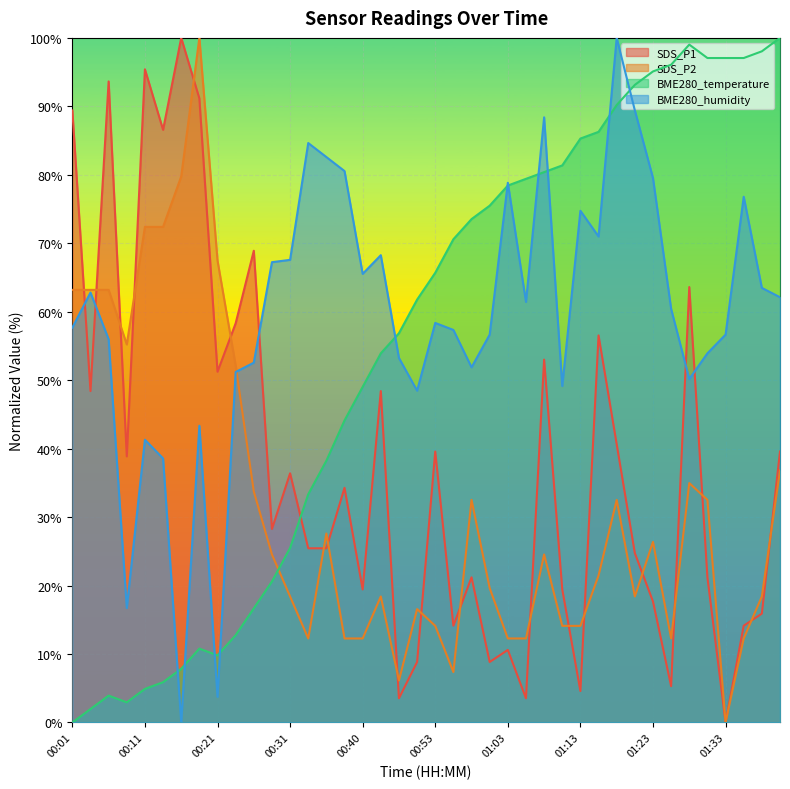

What is the difference between the maximum and second lowest values in the BME280_humidity series?

96.2